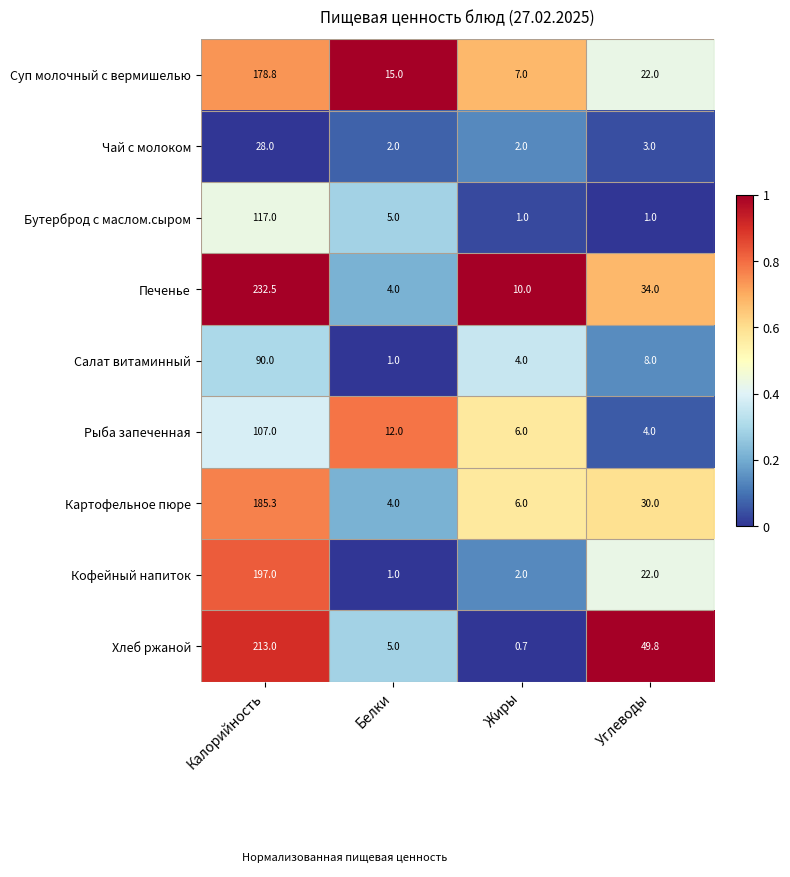

Rank the series by their maximum value, from lowest to highest.

Чай с молоком, Салат витаминный, Рыба запеченная, Бутерброд с маслом.сыром, Суп молочный с вермишелью, Картофельное пюре, Кофейный напиток, Хлеб ржаной, Печенье